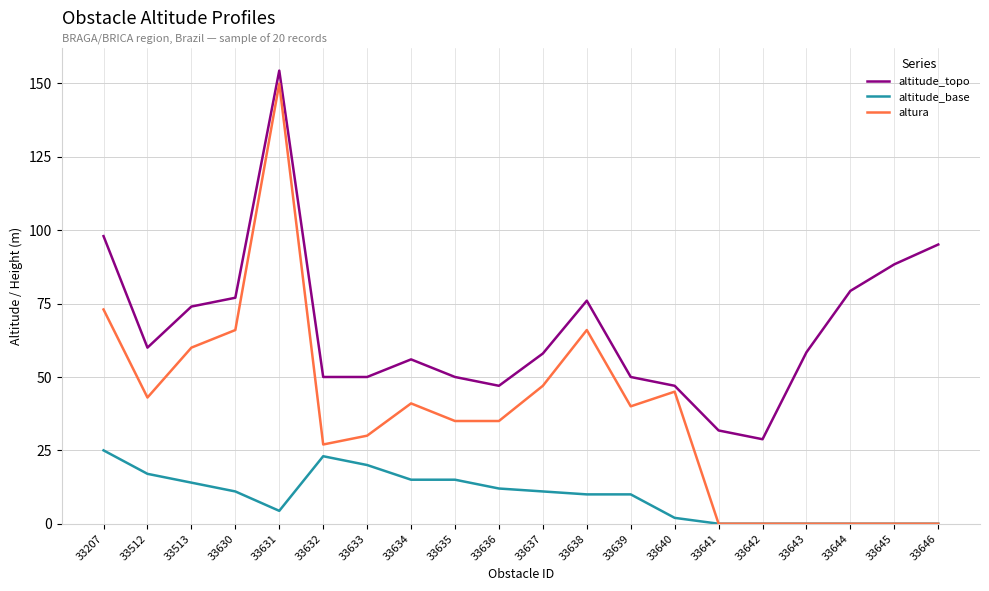

What is the difference between the altura values at 33630 and 33636?

31.0